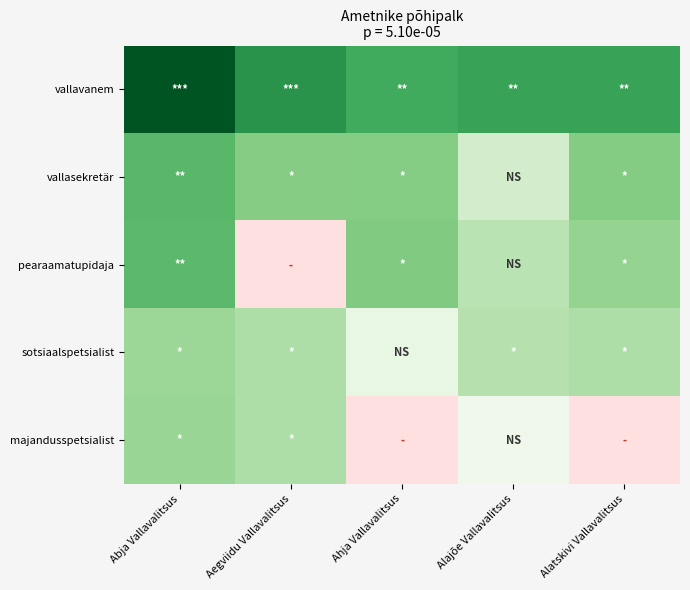

The value of pearaamatupidaja at Ahja Vallavalitsus is 12600.0. True or false?

True